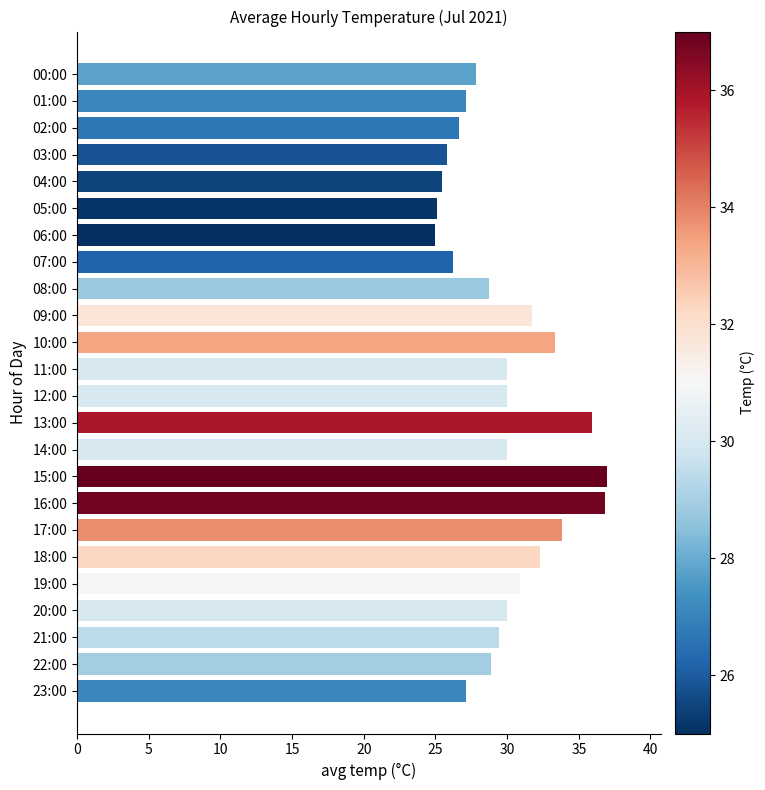

What is the difference between the maximum and second lowest values?

11.9